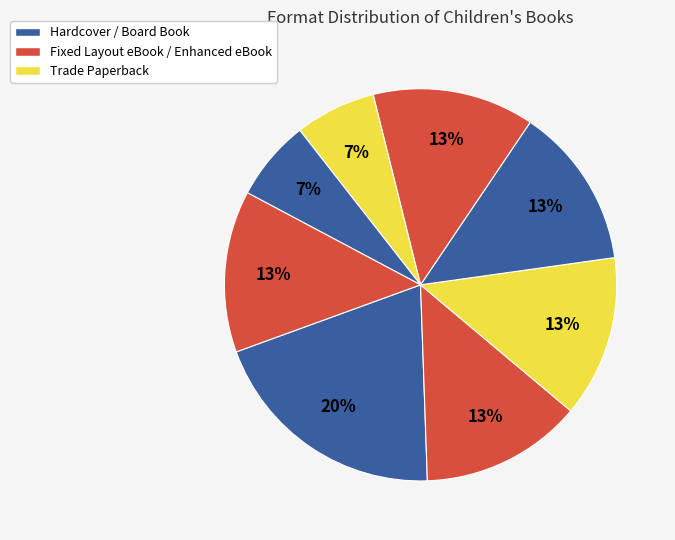

To the nearest percent, what is the average slice percentage?

12%